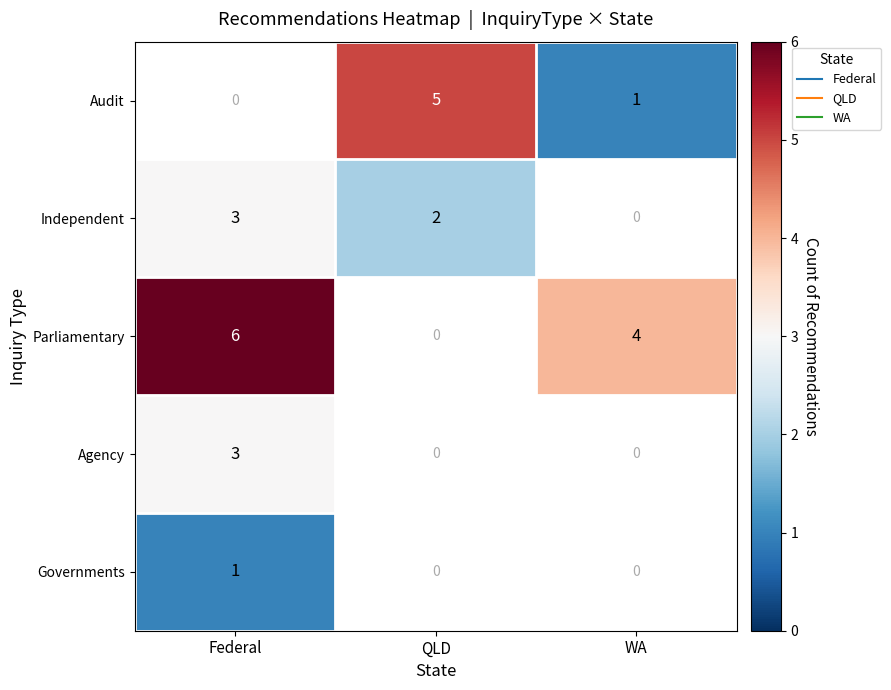

What is the highest value of the Independent series?

3.0